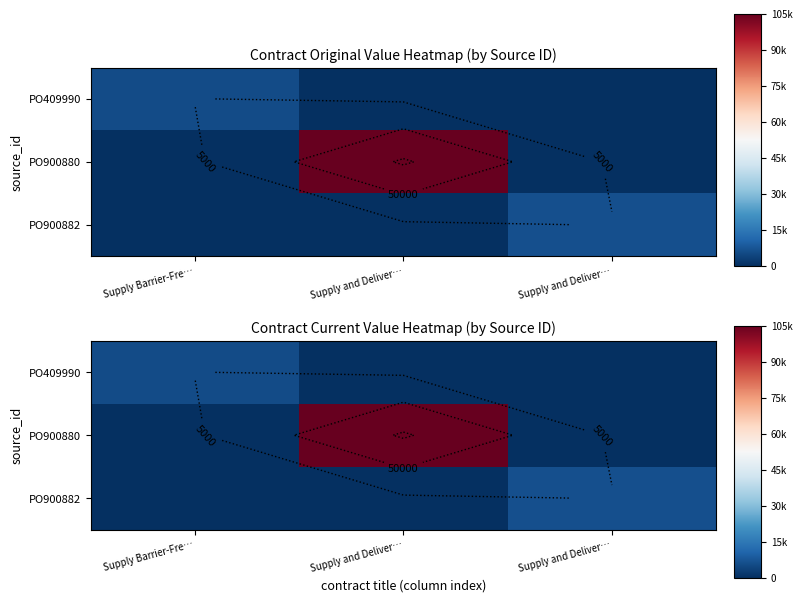

At which category does the chart reach its peak across all series?

Supply and Deliver…